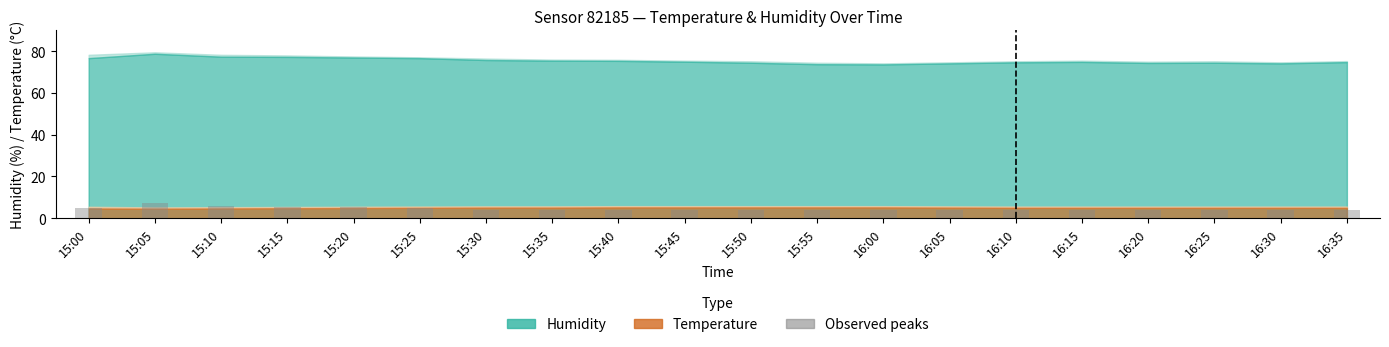

At which category does the chart reach its peak across all series?

15:05